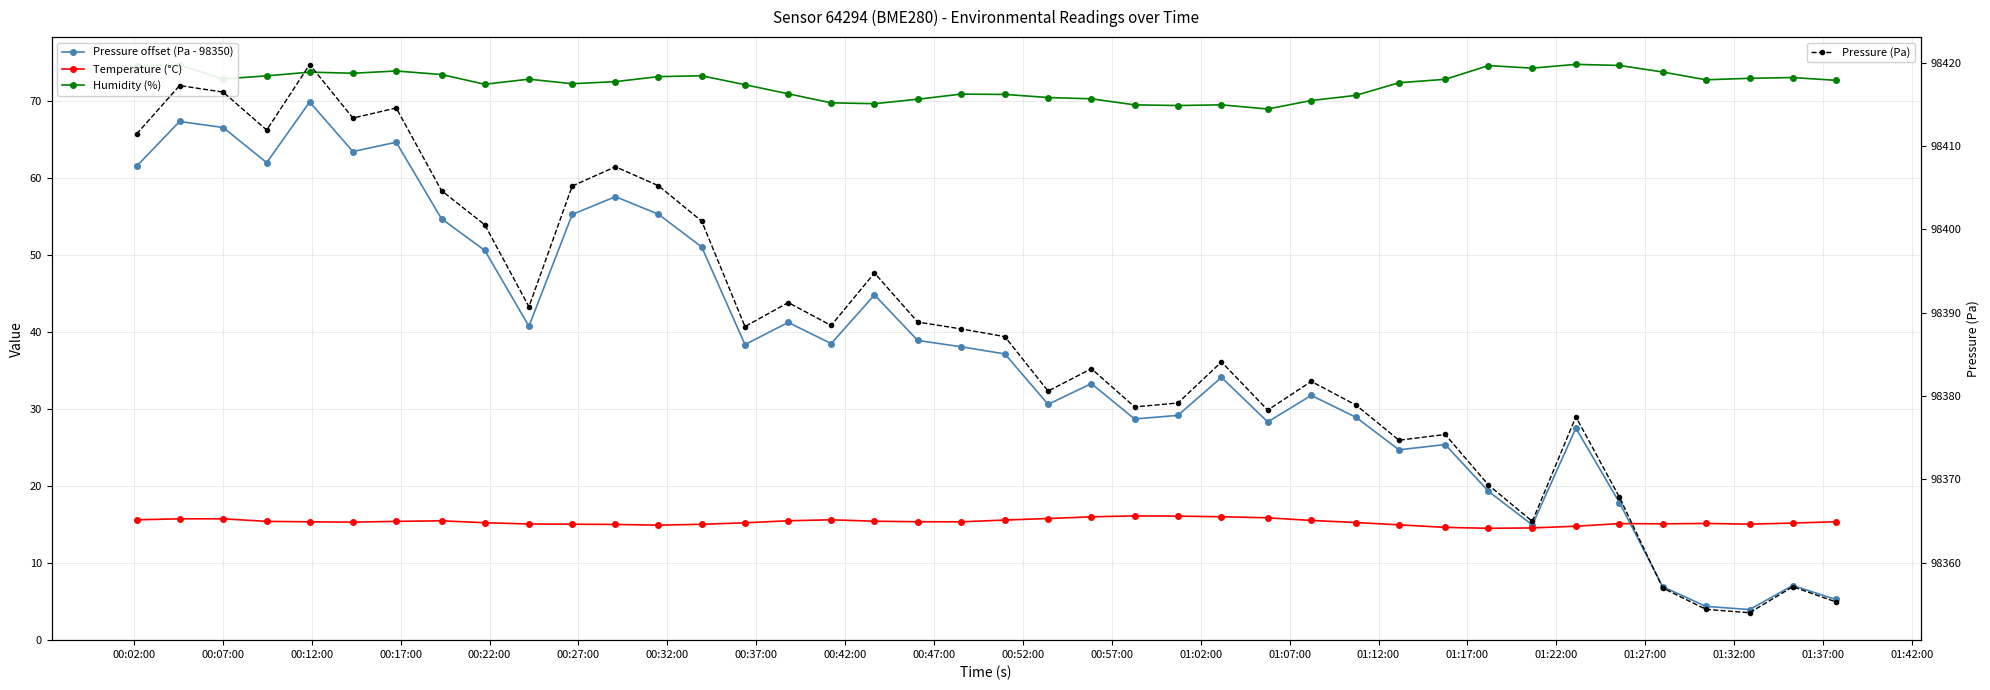

What are all the series names shown in the legend?

Pressure offset (Pa - 98350), Temperature (°C), Humidity (%), Pressure (Pa)